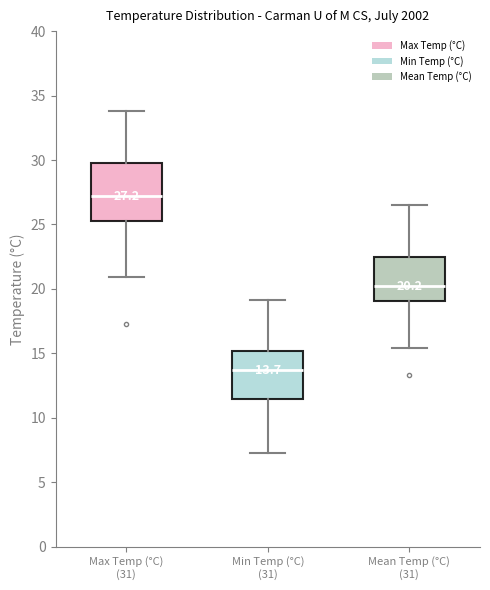

Comparing the boxes themselves (not the whiskers), which one is the tallest?

Max Temp (°C) (31)